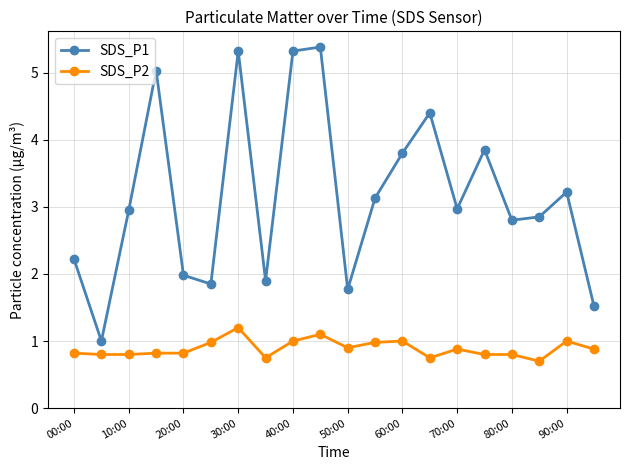

List the series in order of their overall mean, lowest first.

SDS_P2, SDS_P1